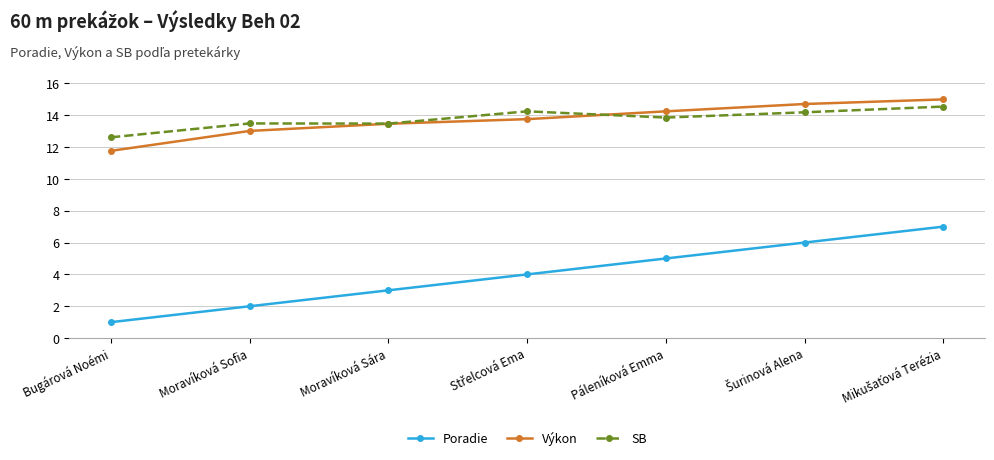

What is the maximum value shown in the chart?

15.0